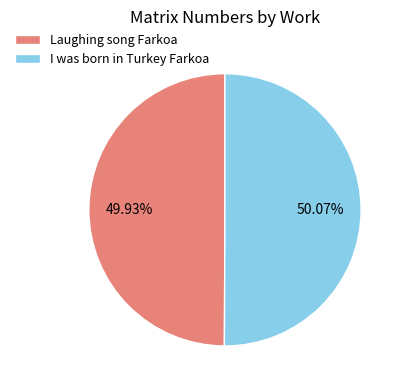

To the nearest percent, what portion does Laughing song Farkoa represent?

50%